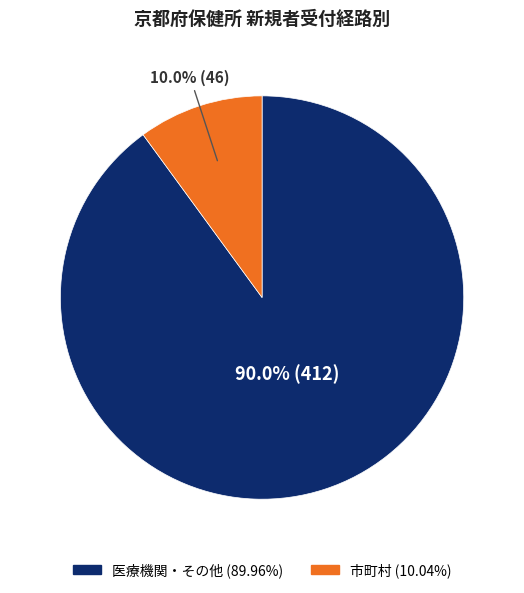

Is there a majority slice in this chart?

Yes